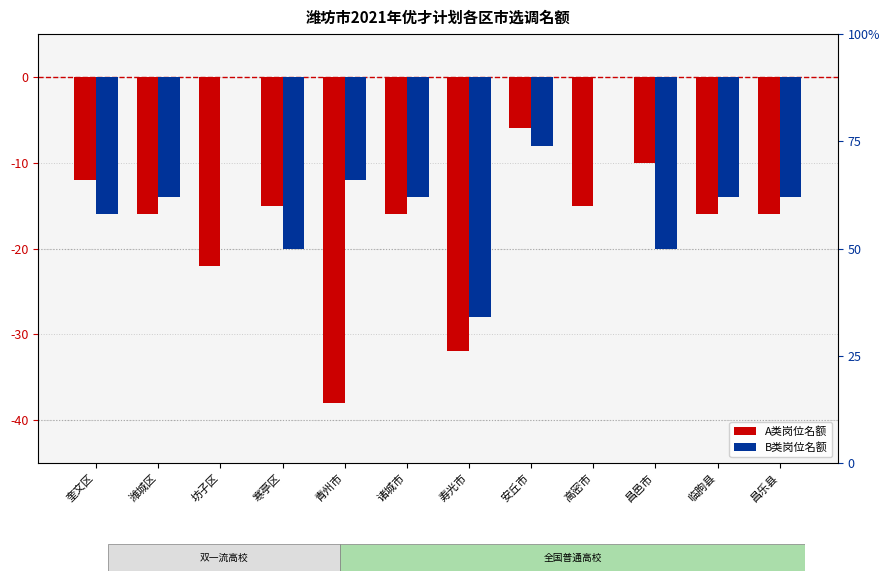

What is the sum of all B类岗位名额 values?

-160